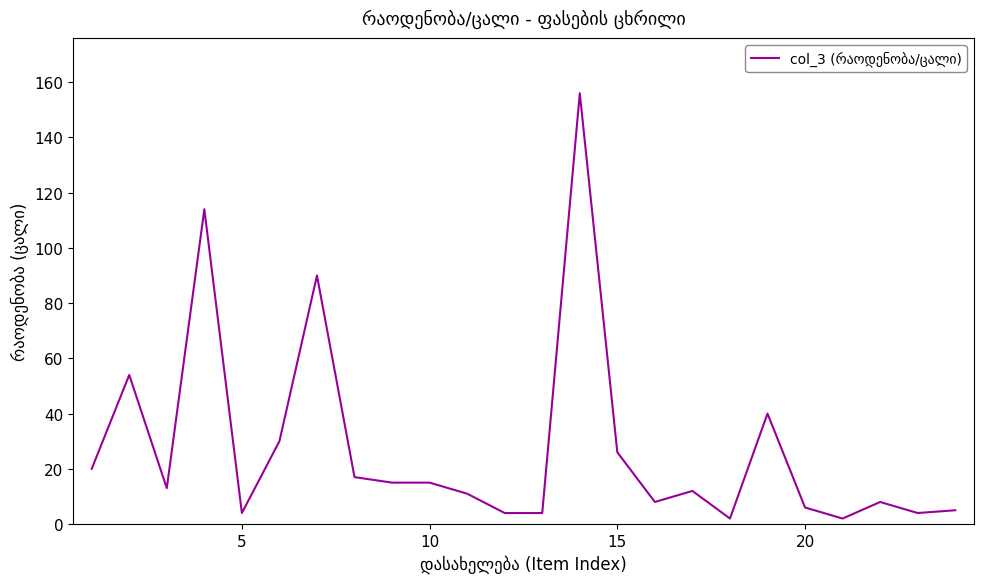

What is the greatest value displayed?

156